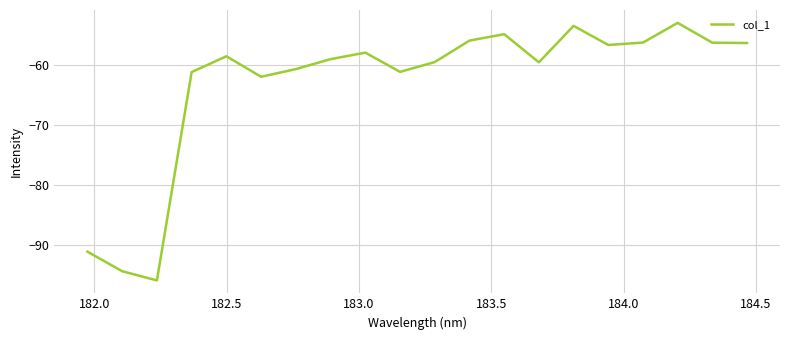

What is the smallest value displayed?

-95.9